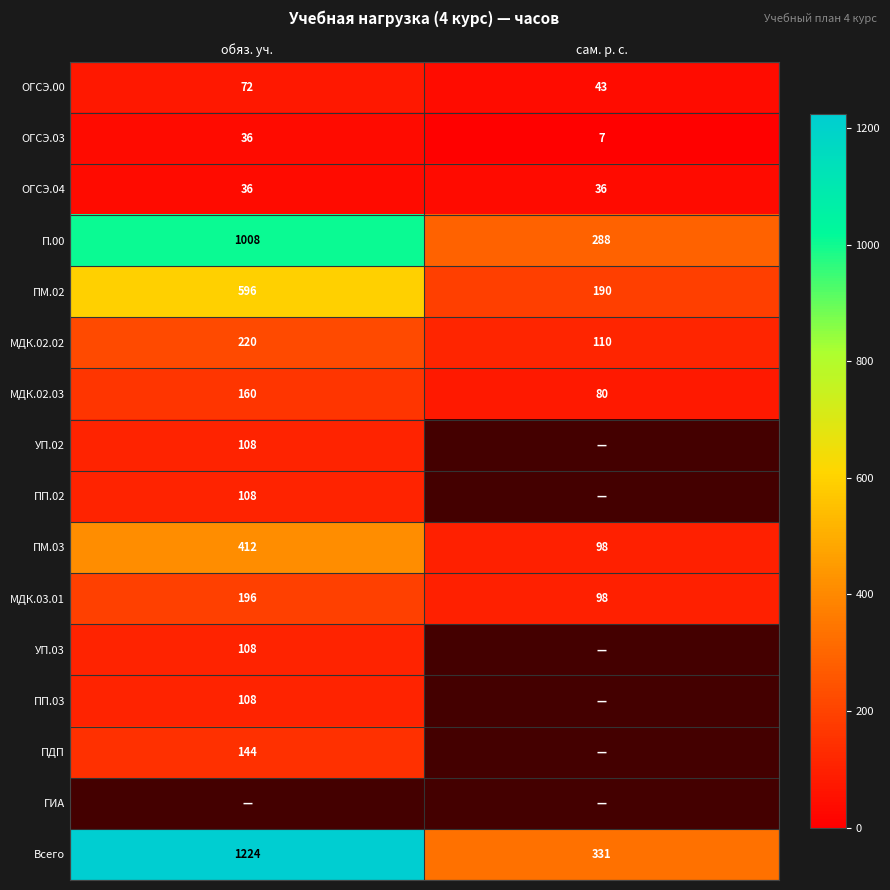

The ОГСЭ.00 series shows 72 at обяз. уч.. True or false?

True